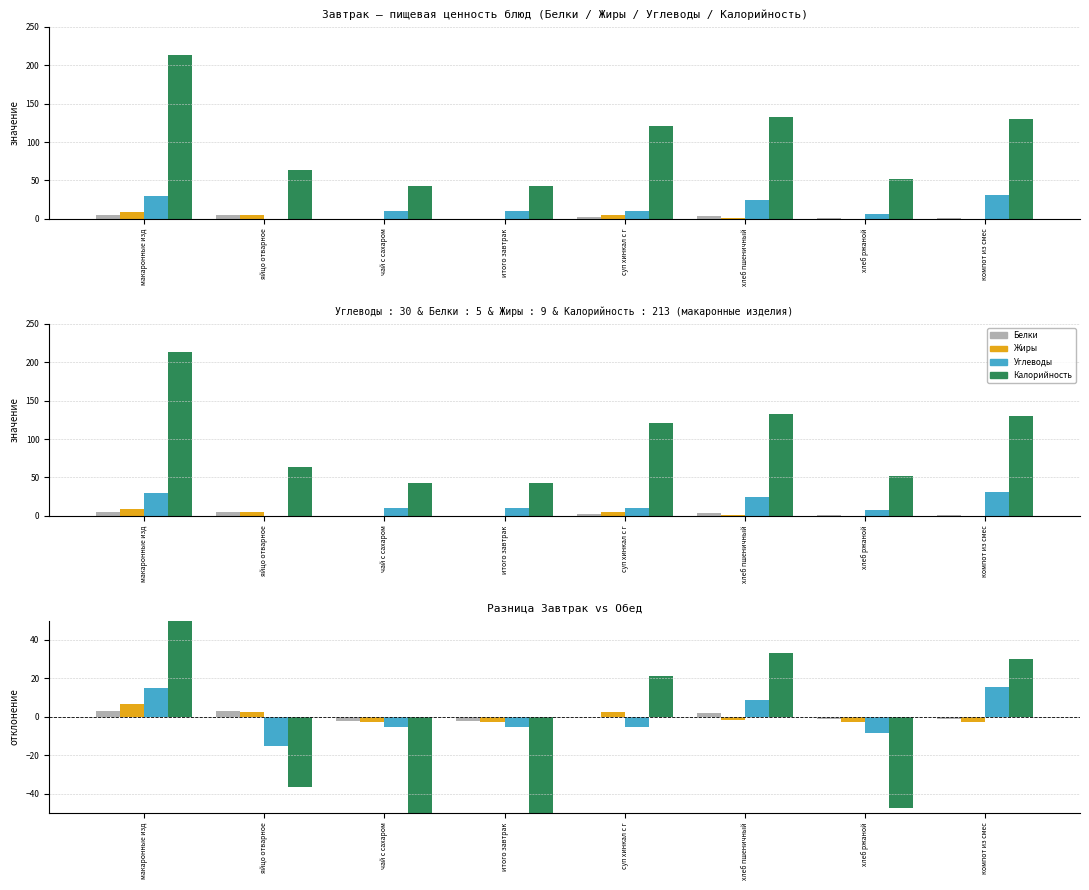

True or false: Белки has a value of -2.2 at итого завтрак.

True